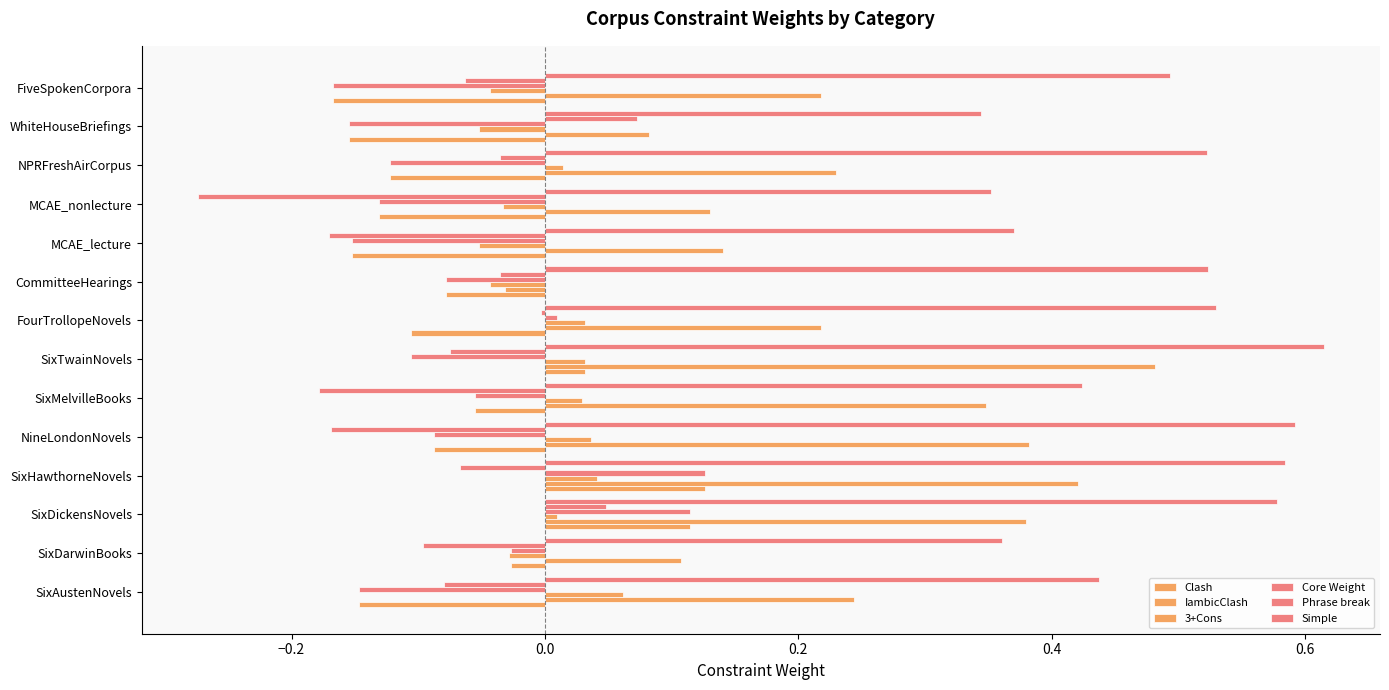

What is the smallest value displayed?

-0.3